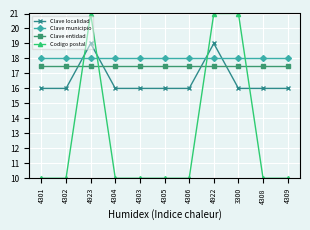

Reading left to right, list all the values displayed in this chart.

Clave localidad: 16.0	16.0	19.0	16.0	16.0	16.0	16.0	19.0	16.0	16.0	16.0
Clave municipio: 18.0	18.0	18.0	18.0	18.0	18.0	18.0	18.0	18.0	18.0	18.0
Clave entidad: 17.5	17.5	17.5	17.5	17.5	17.5	17.5	17.5	17.5	17.5	17.5
Codigo postal: 10.0	10.0	21.0	10.0	10.0	10.0	10.0	21.0	21.0	10.0	10.0